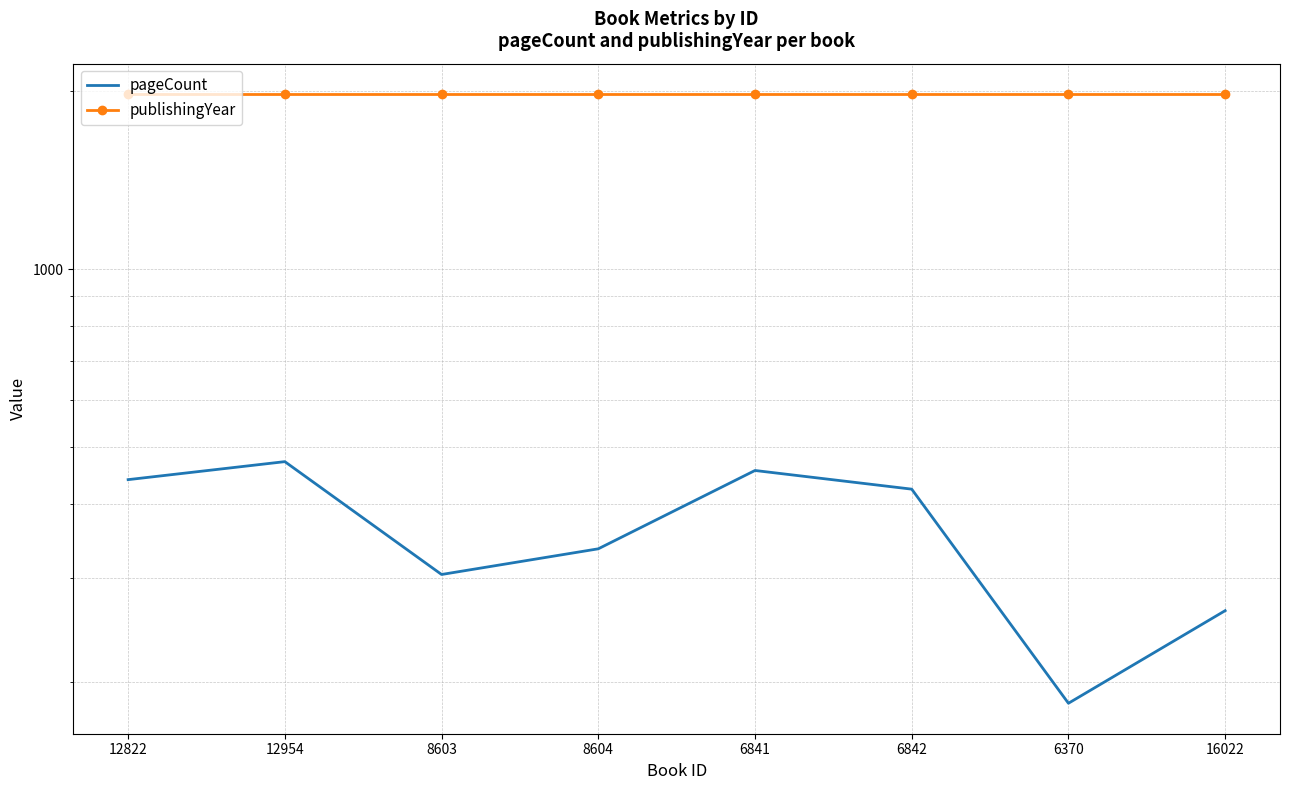

In pageCount, how many points are lower than both neighbors (excluding endpoints)?

2